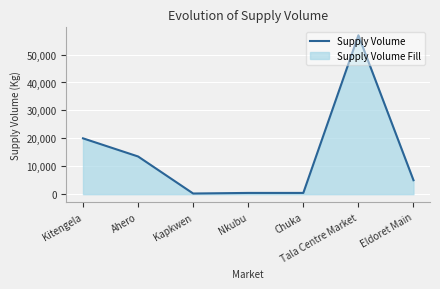

The value at Eldoret Main is 5000. True or false?

True